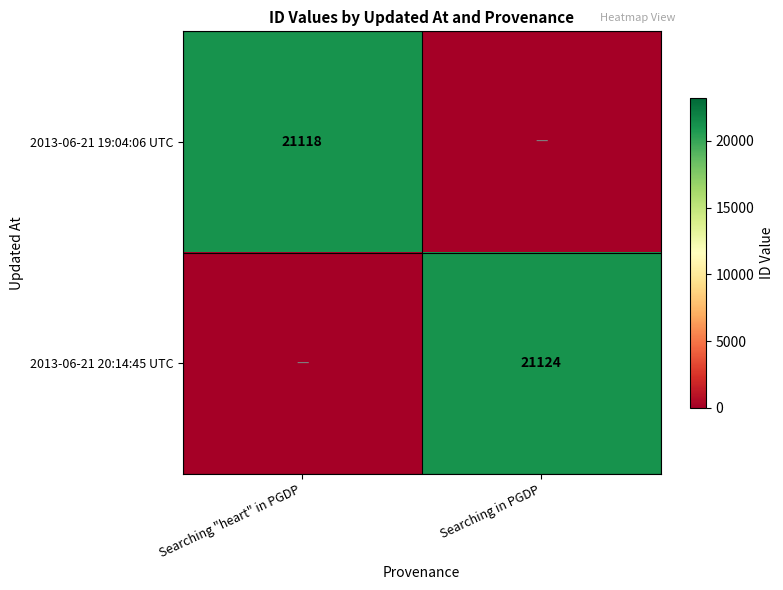

The 2013-06-21 20:14:45 UTC series shows 13072 at Searching in PGDP. True or false?

False